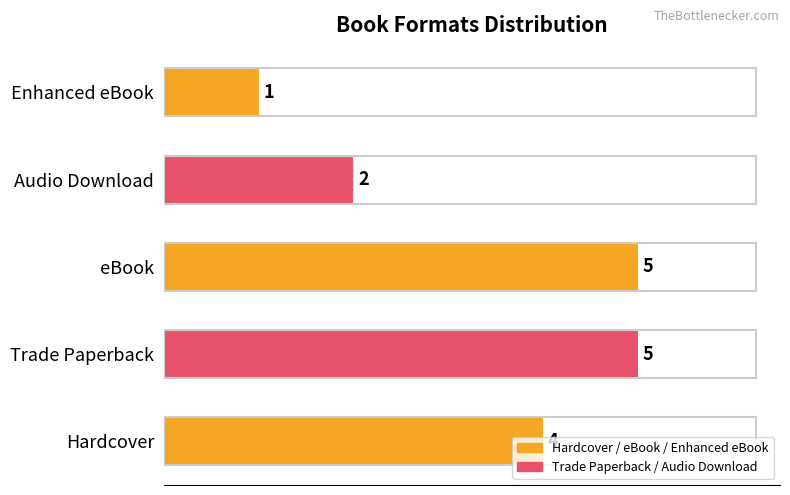

Count the values in the range 2 to 5.

4